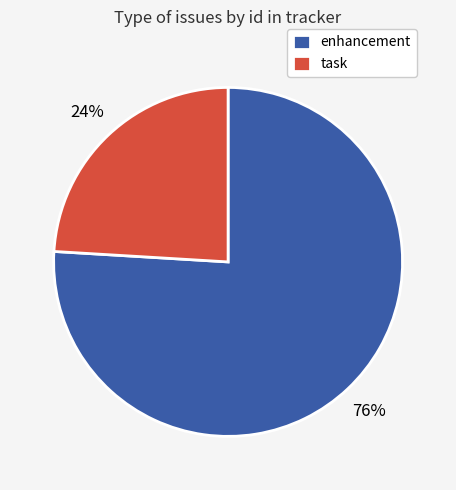

How many segments does this pie chart have?

2